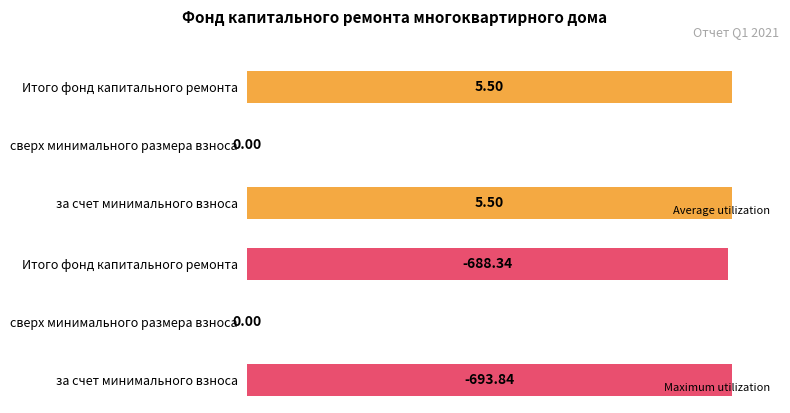

How many groups of bars are there?

3